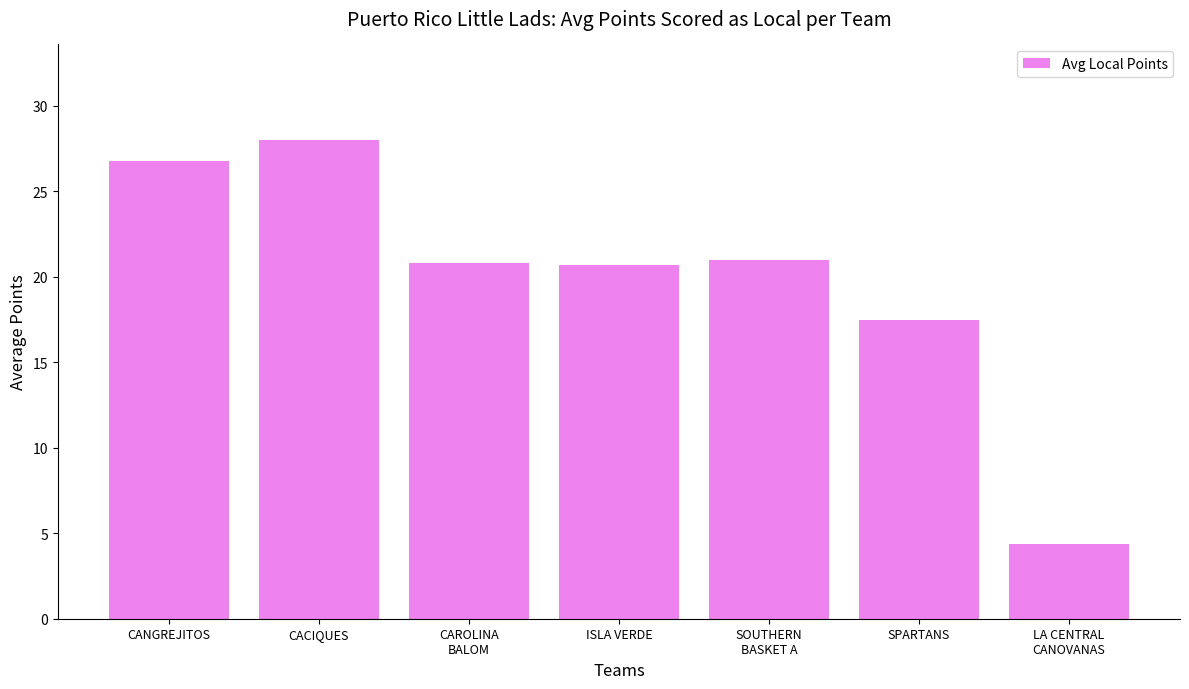

Approximately how many times larger is the value at ISLA VERDE compared to SOUTHERN
BASKET A?

1.0